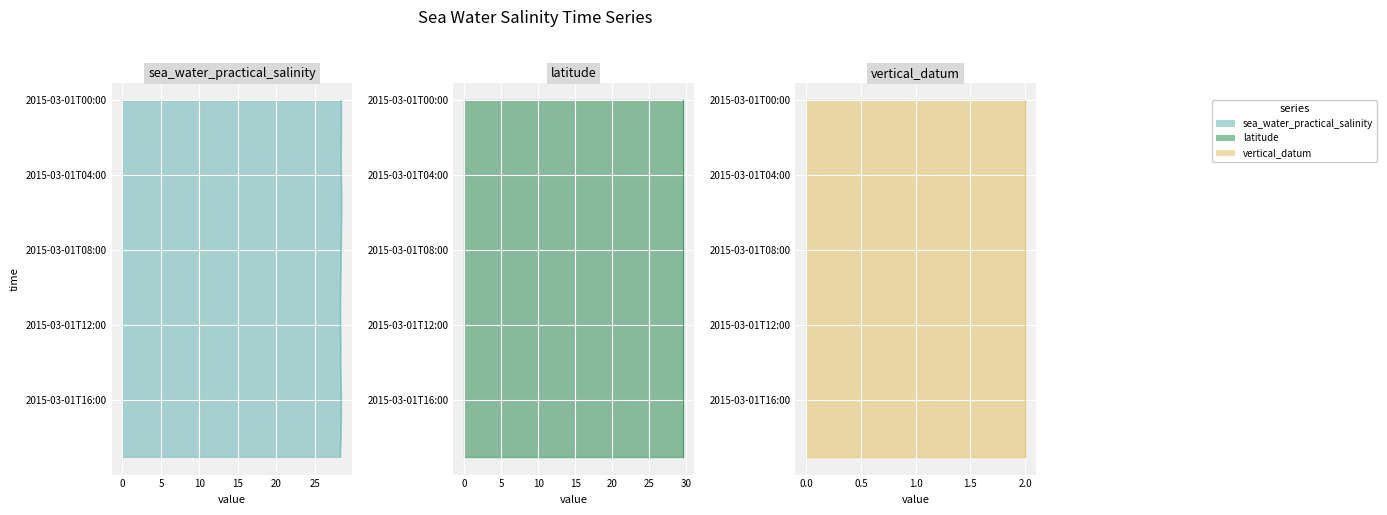

What position from the left is 2015-03-01T12:00?

13